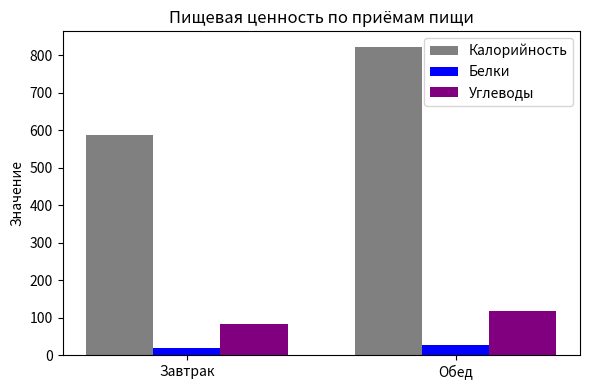

Which series has the largest total across all categories?

Калорийность